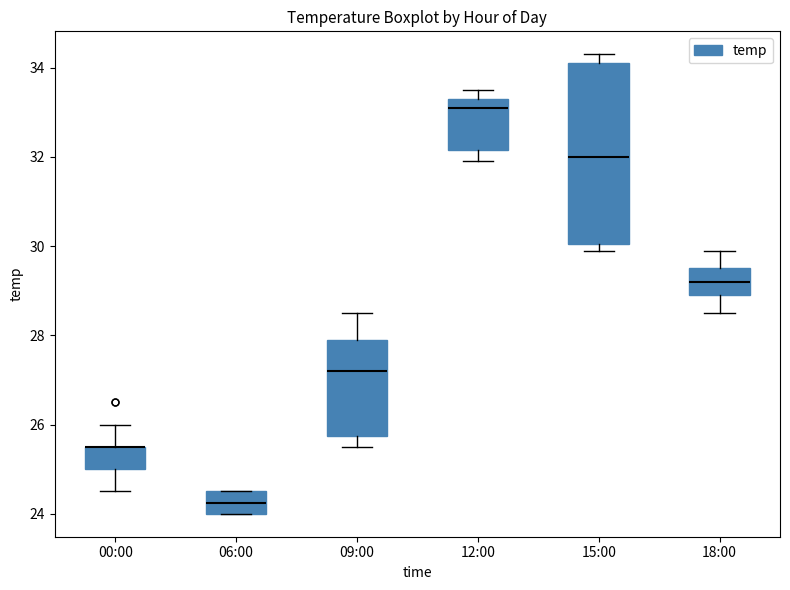

Which box is the tallest, from its lower edge to its upper edge?

15:00